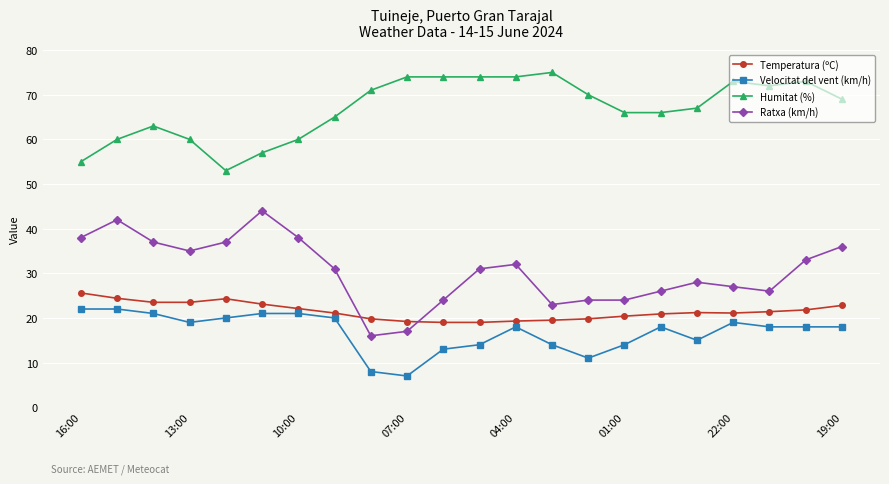

In Temperatura (ºC), how many points are higher than both neighbors (excluding endpoints)?

2